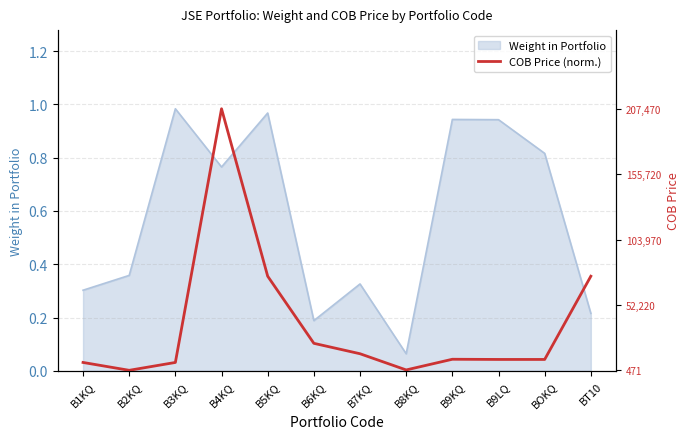

The Weight in Portfolio series shows 0.2 at B6KQ. True or false?

True